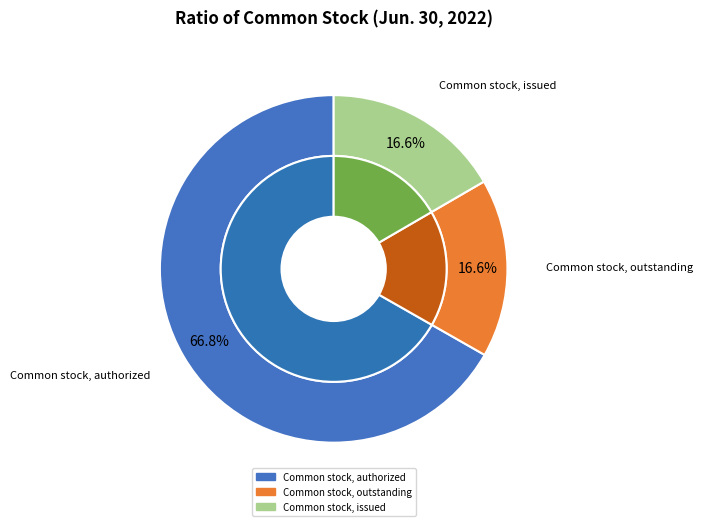

True or false: Common stock, issued accounts for 17% of the total.

True